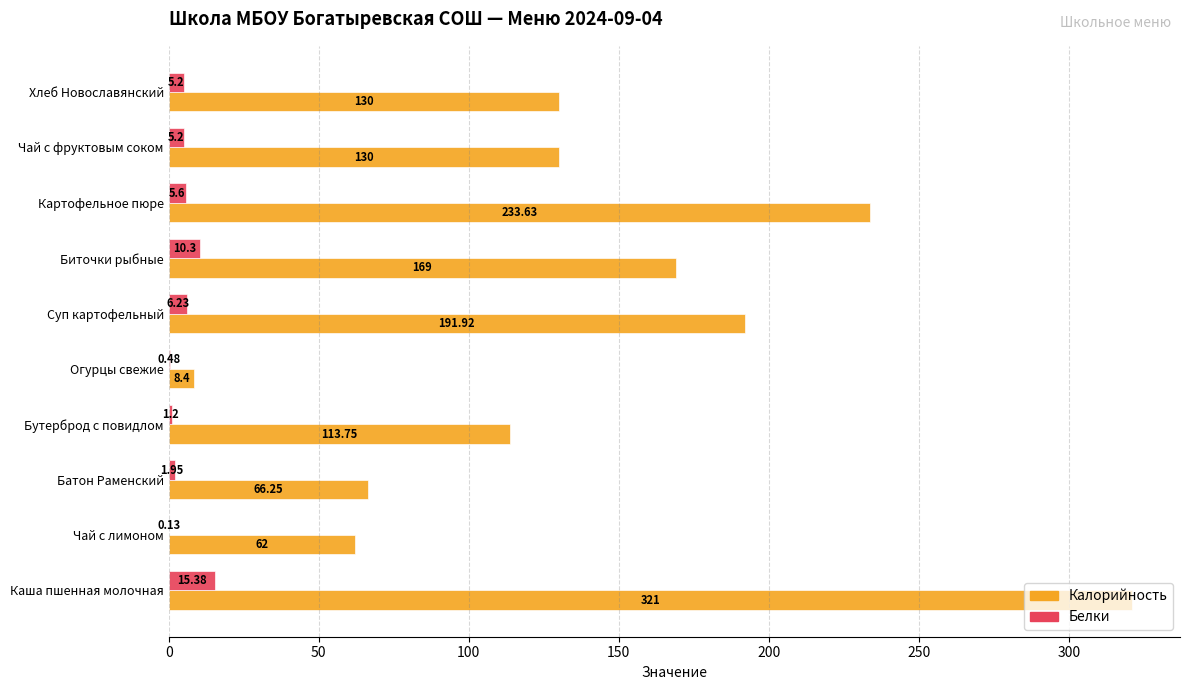

Which series has the largest range (max minus min)?

Калорийность